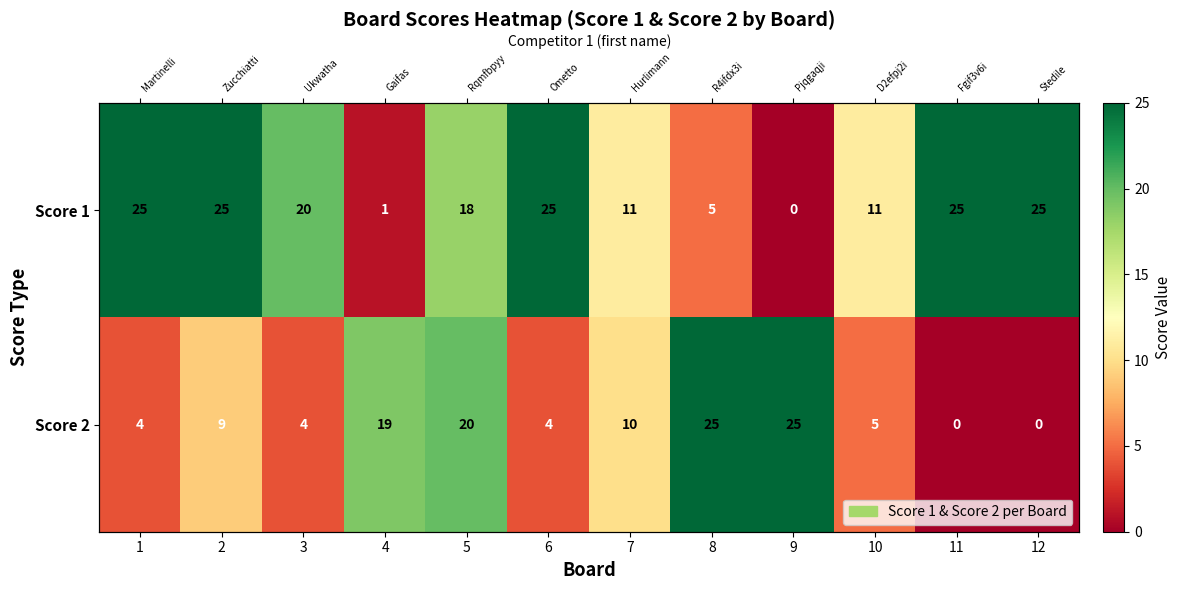

What is the sum of all Score 2 values?

125